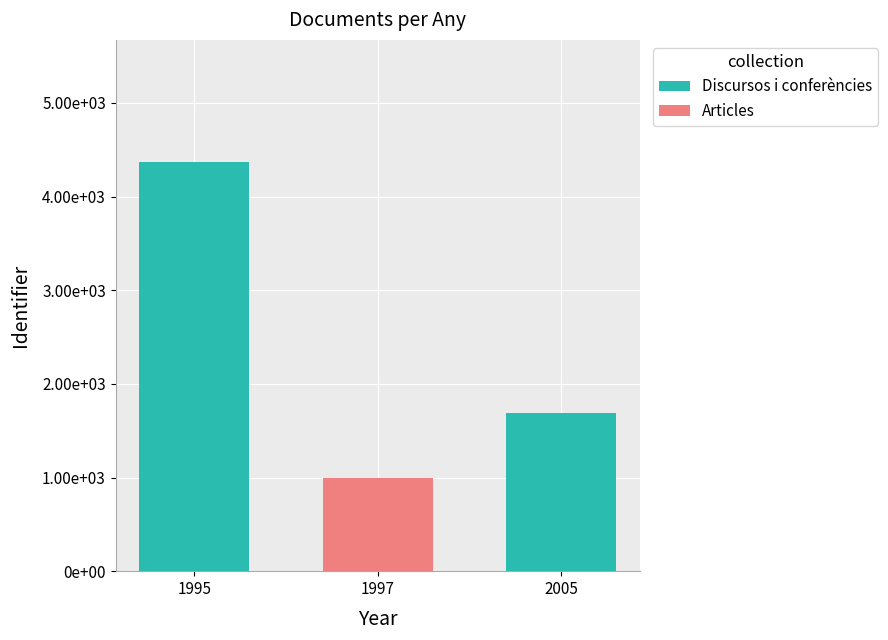

What are all the series names shown in the legend?

Discursos i conferències, Articles